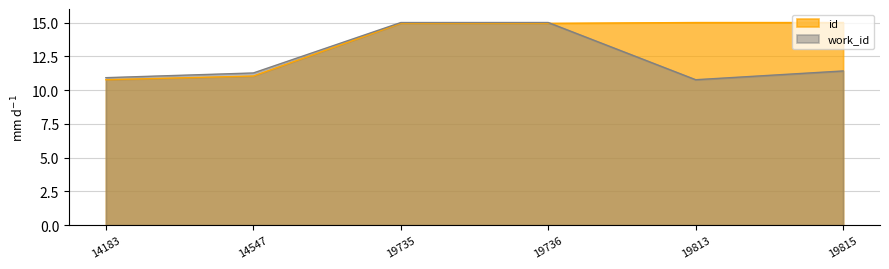

Where is the first local minimum for work_id?

19813